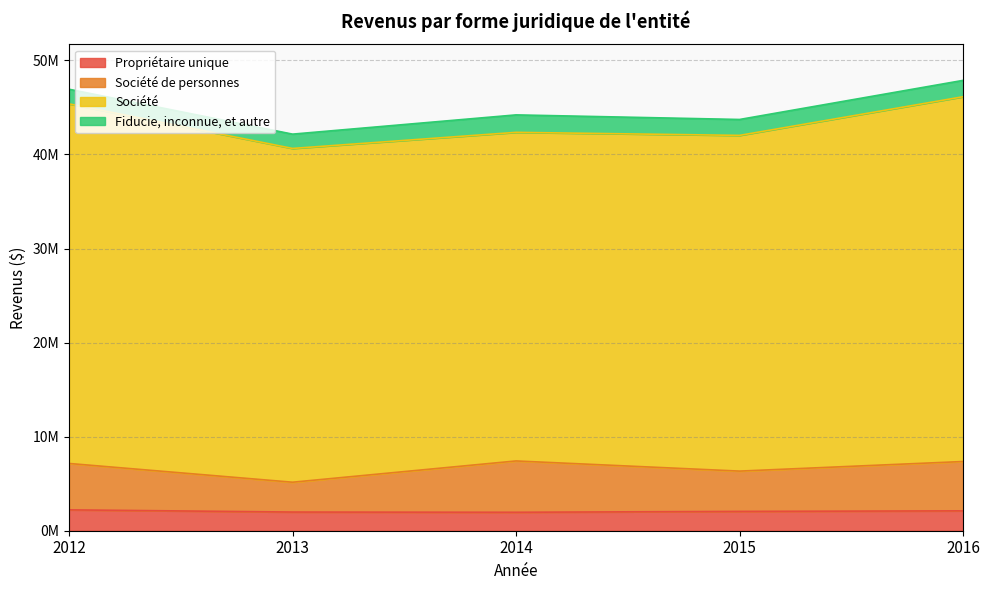

What are all the series names shown in the legend?

Propriétaire unique, Société de personnes, Société, Fiducie, inconnue, et autre